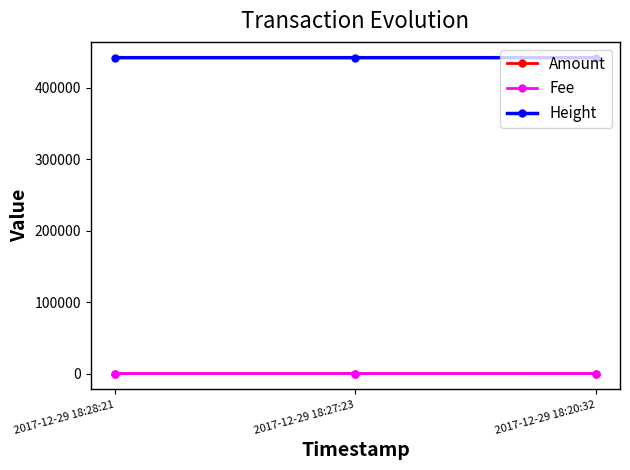

What is the sum of the Height values at 2017-12-29 18:28:21 and 2017-12-29 18:27:23?

883416